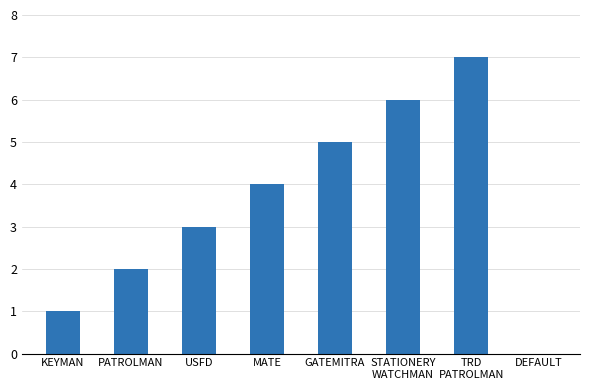

How many series are shown in this chart?

1